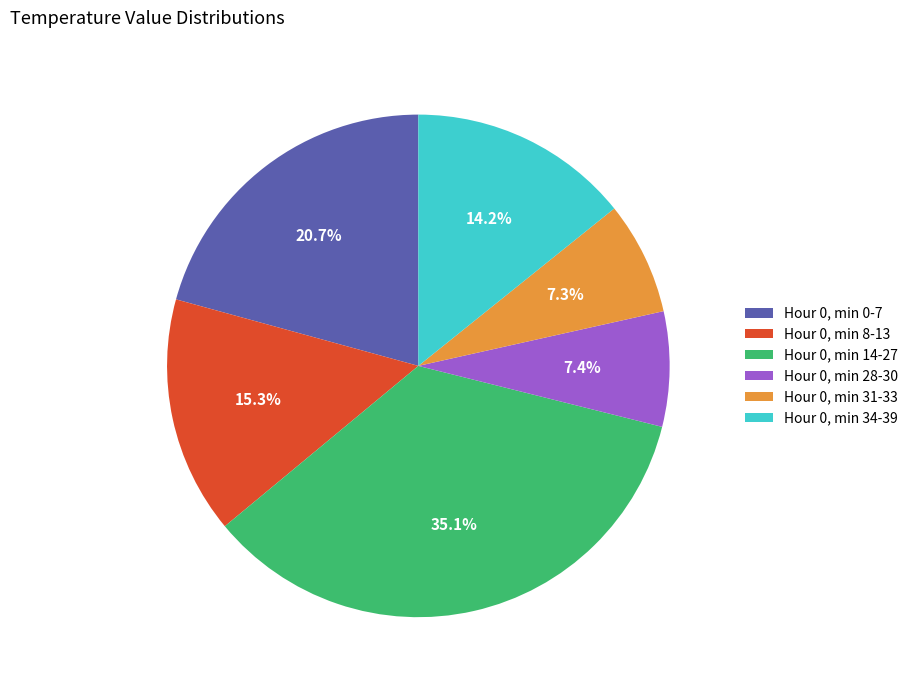

To the nearest percent, what is the average slice percentage?

17%